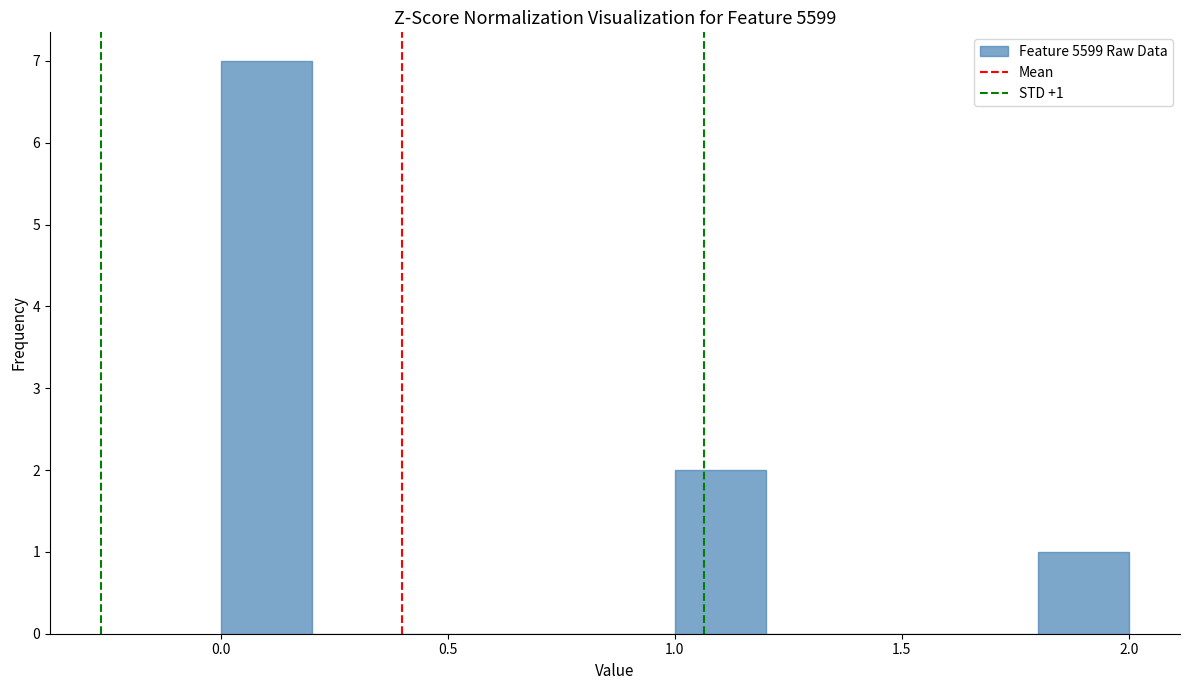

Which range on the x-axis has the tallest bar?

0.0 to 0.2